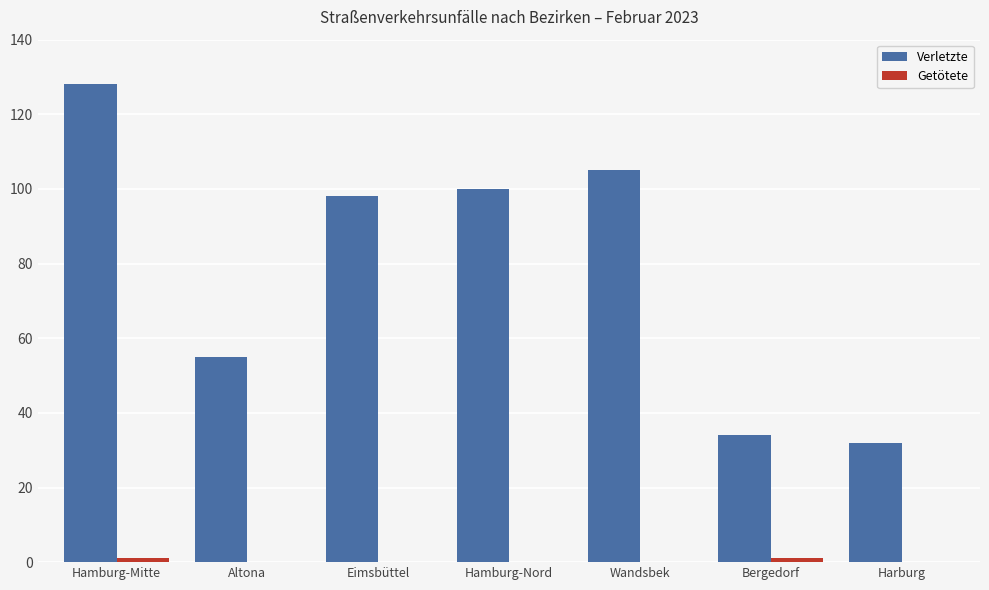

The Verletzte series shows 151 at Wandsbek. True or false?

False